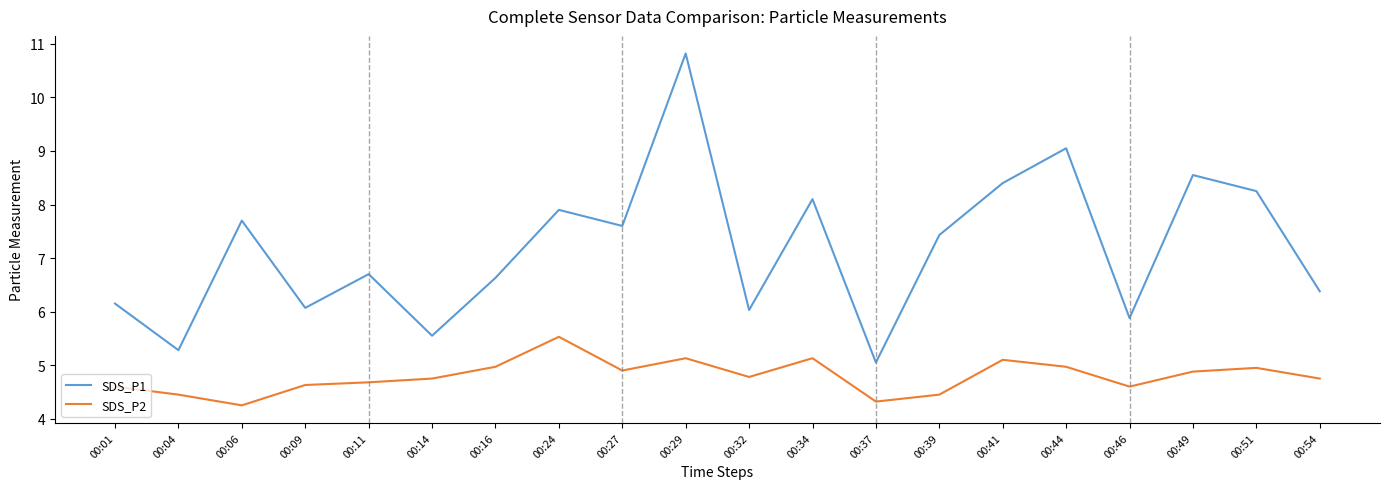

What is the approximate value of SDS_P2 at 00:16?

5.0